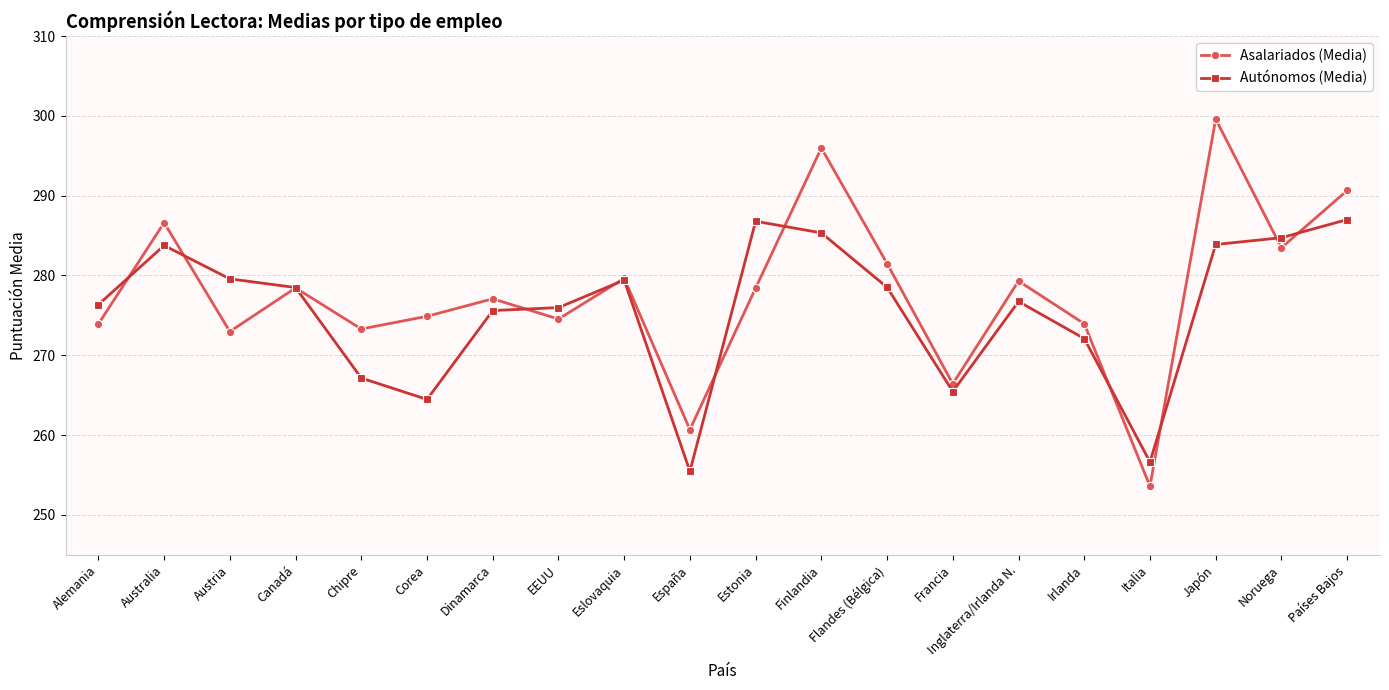

The Asalariados (Media) series shows 137.5 at Francia. True or false?

False